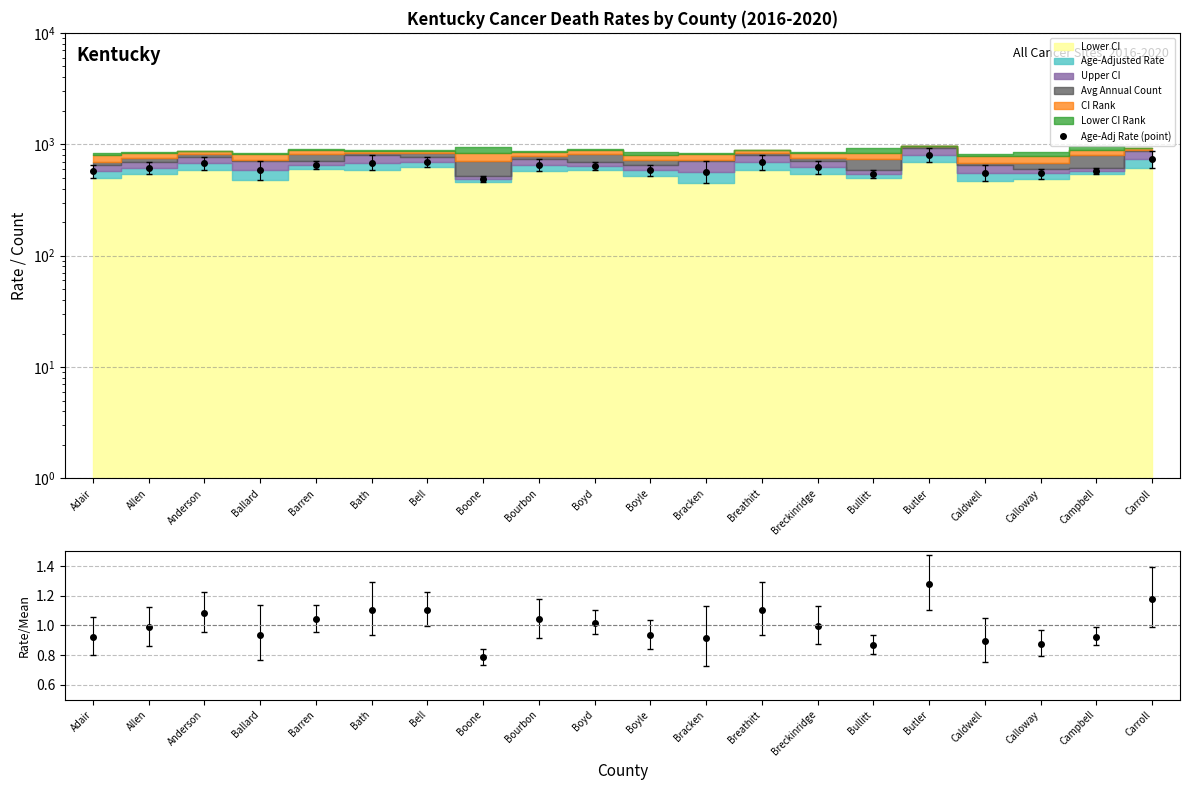

List the labels in order of Rate/Mean value, smallest first.

Boone, Bullitt, Calloway, Caldwell, Bracken, Adair, Campbell, Boyle, Ballard, Allen, Breckinridge, Boyd, Bourbon, Barren, Anderson, Bath, Breathitt, Bell, Carroll, Butler